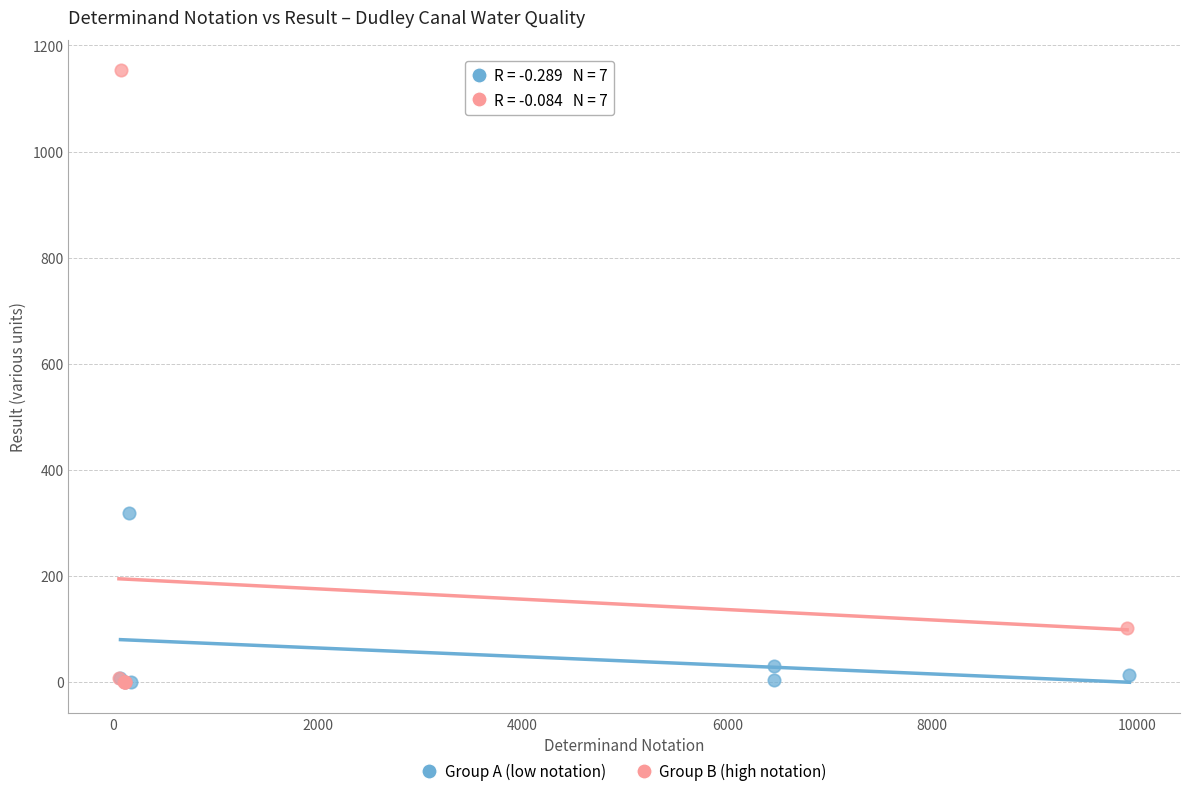

Which series has the largest Y range (max minus min)?

Group B (high notation)